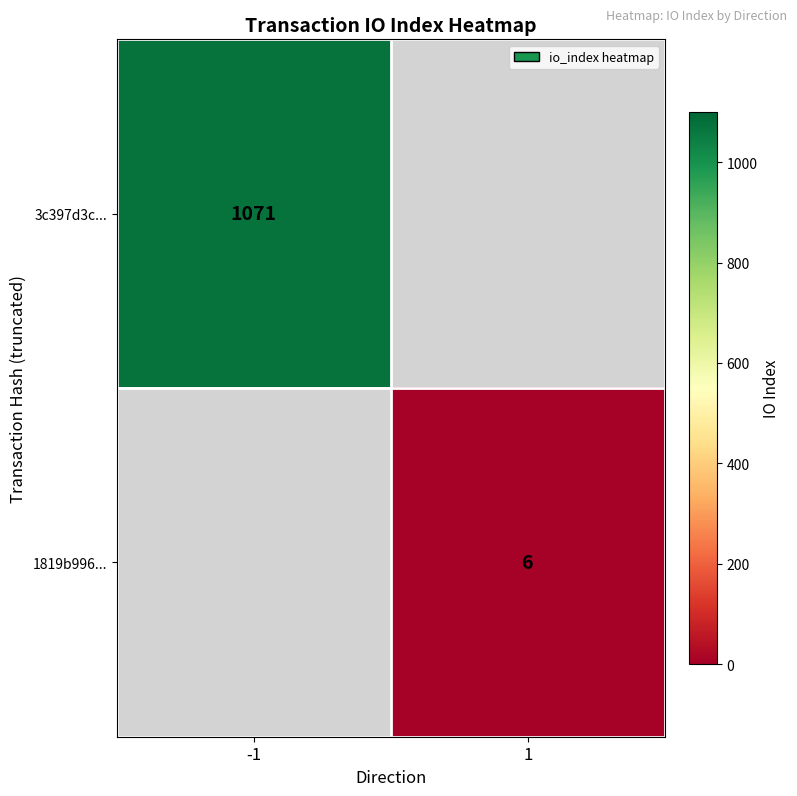

The 3c397d3c... series shows 1071 at -1. True or false?

True